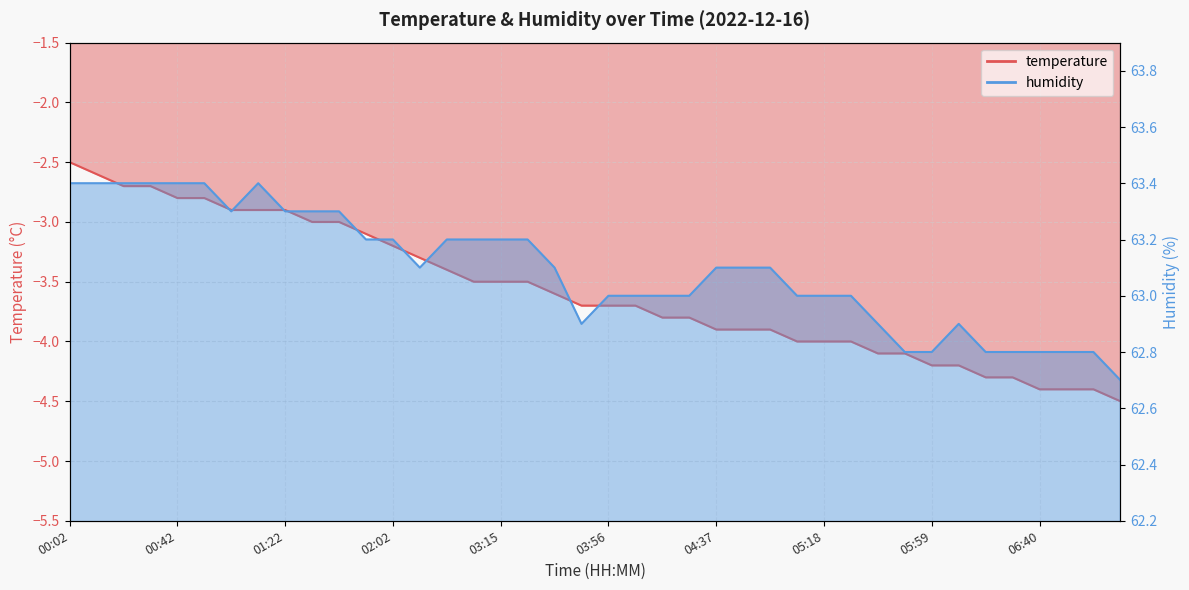

What is the difference between the humidity values at 03:05 and 07:01?

0.4